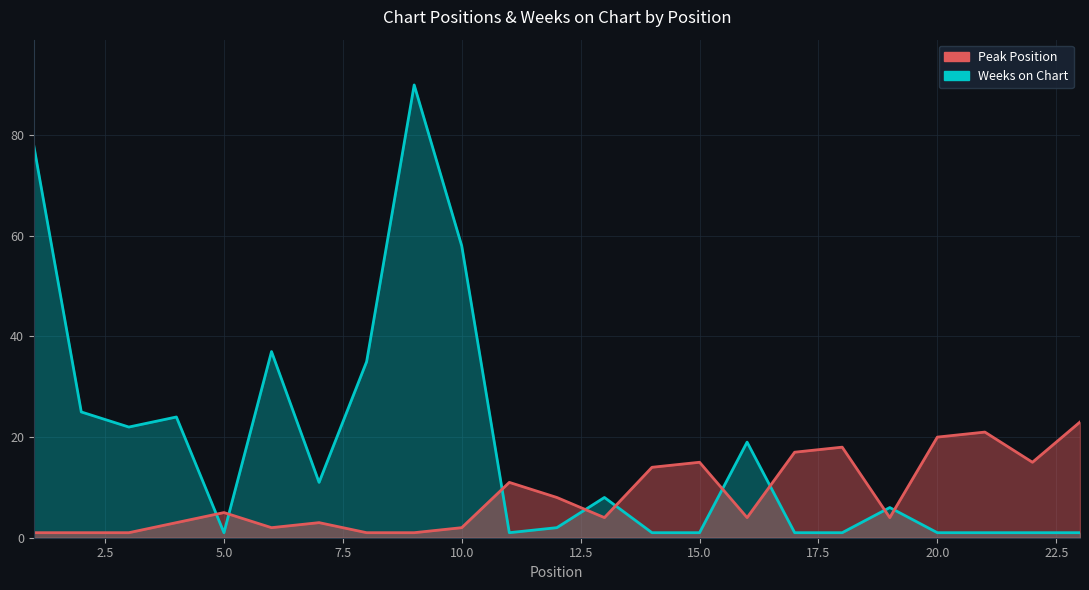

At which label does Peak Position first exceed 4?

5